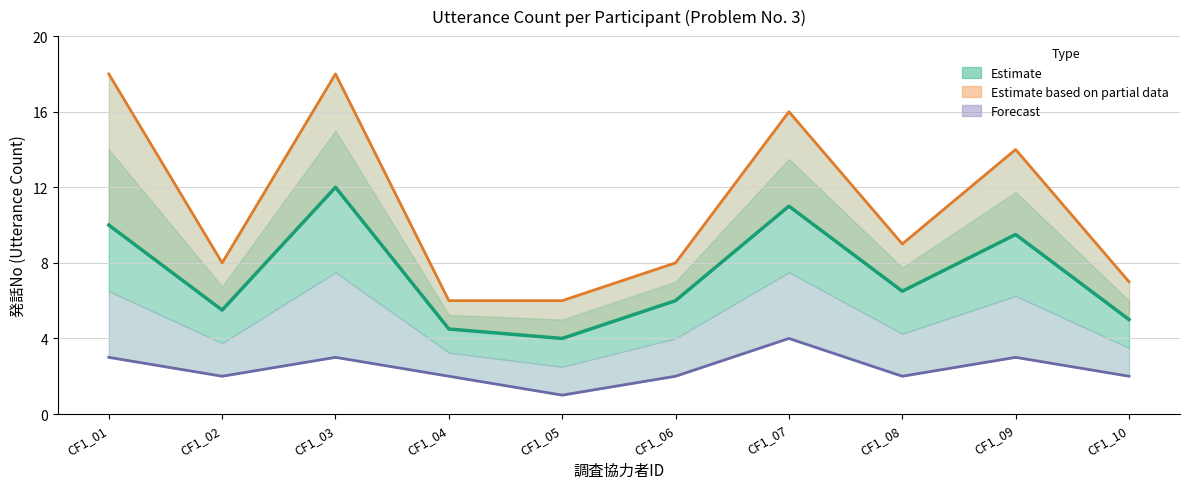

The Forecast (min utterance) series shows 2.0 at CF1_10. True or false?

True